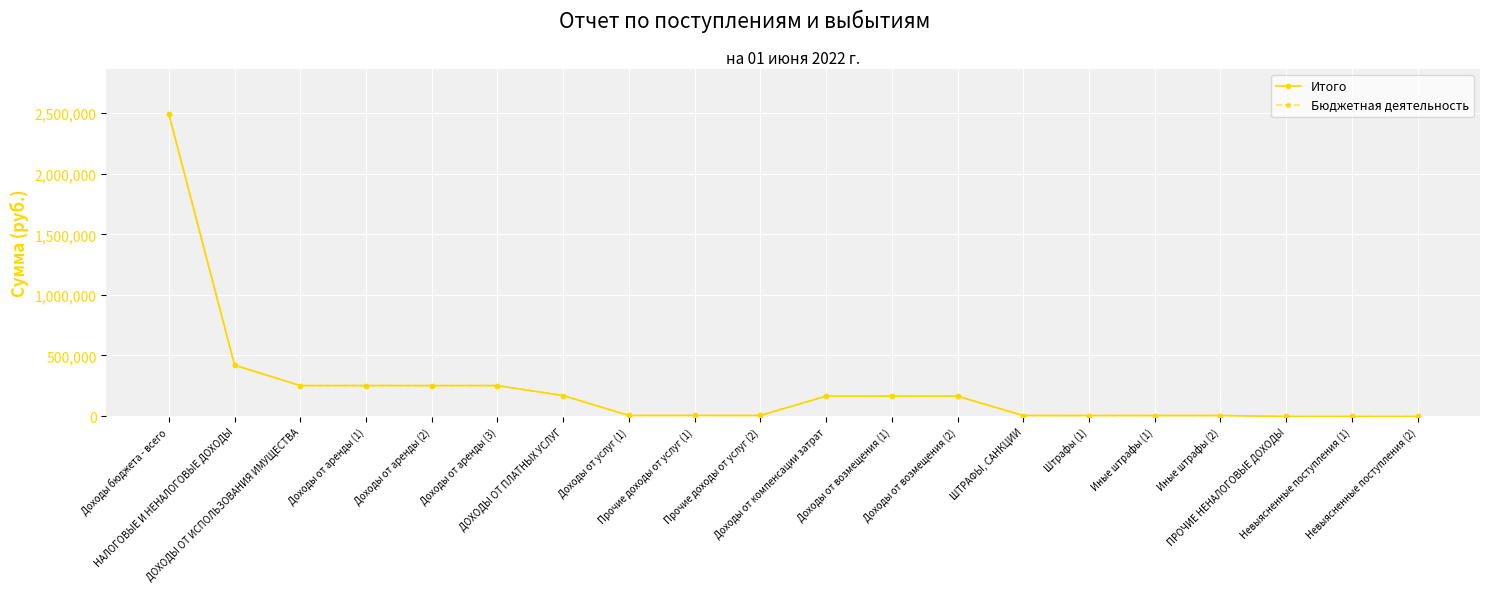

Is this an area chart (filled region under the line)?

No